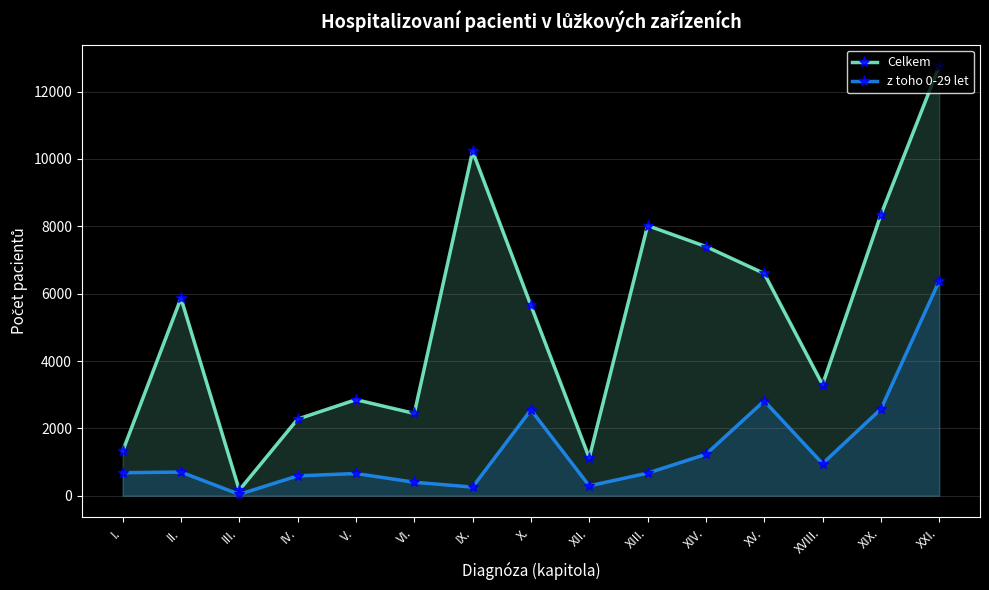

At which label is Celkem closest to 6461?

XV.